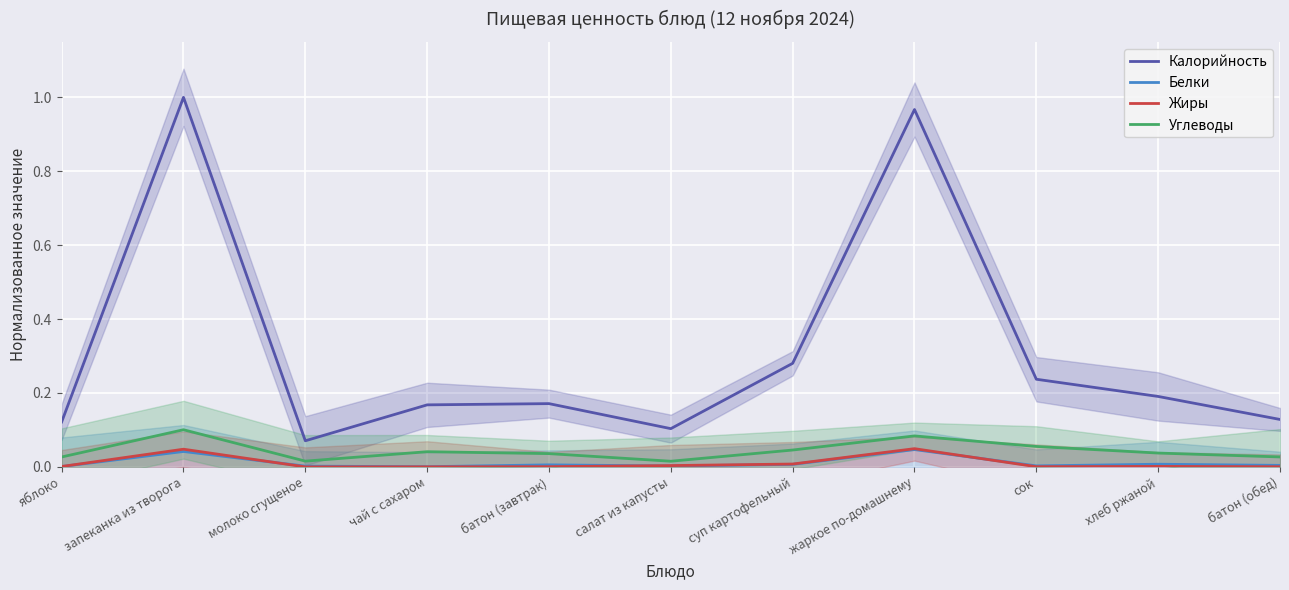

Which series has the widest spread of values?

Калорийность